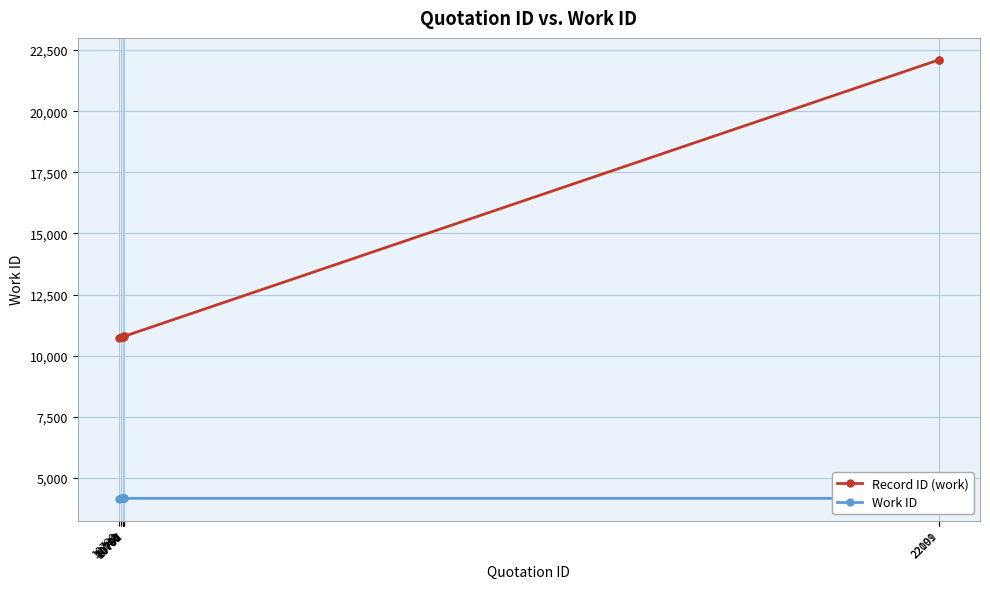

What is the value of the Work ID point at the 10th from the left?

4167